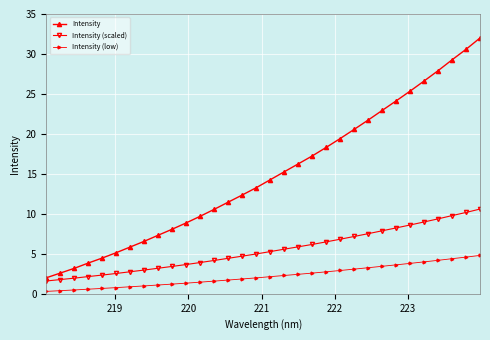

Rank the series by their average value, from highest to lowest.

Intensity, Intensity (scaled), Intensity (low)